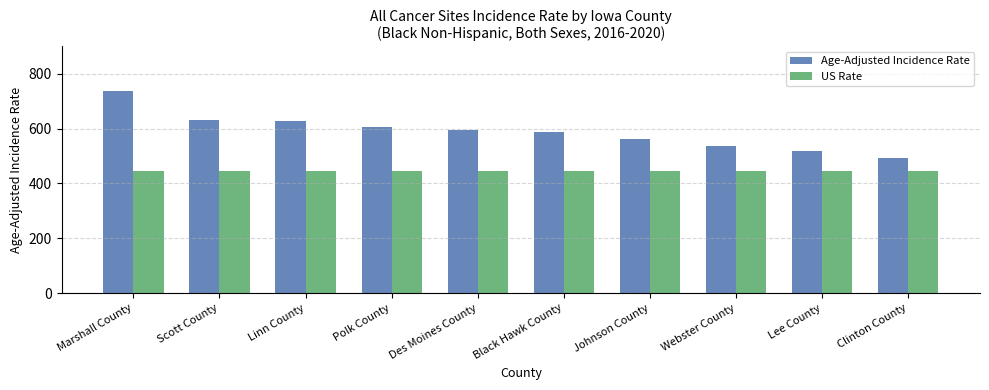

How many categories are shown in the chart?

10